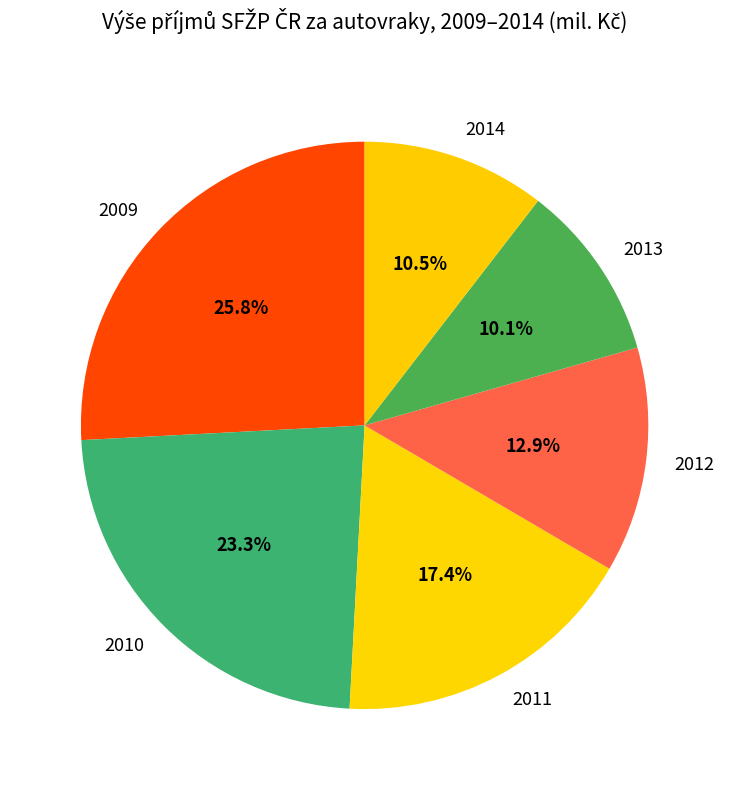

To the nearest percent, what is the difference between the largest and smallest slice percentages?

16%